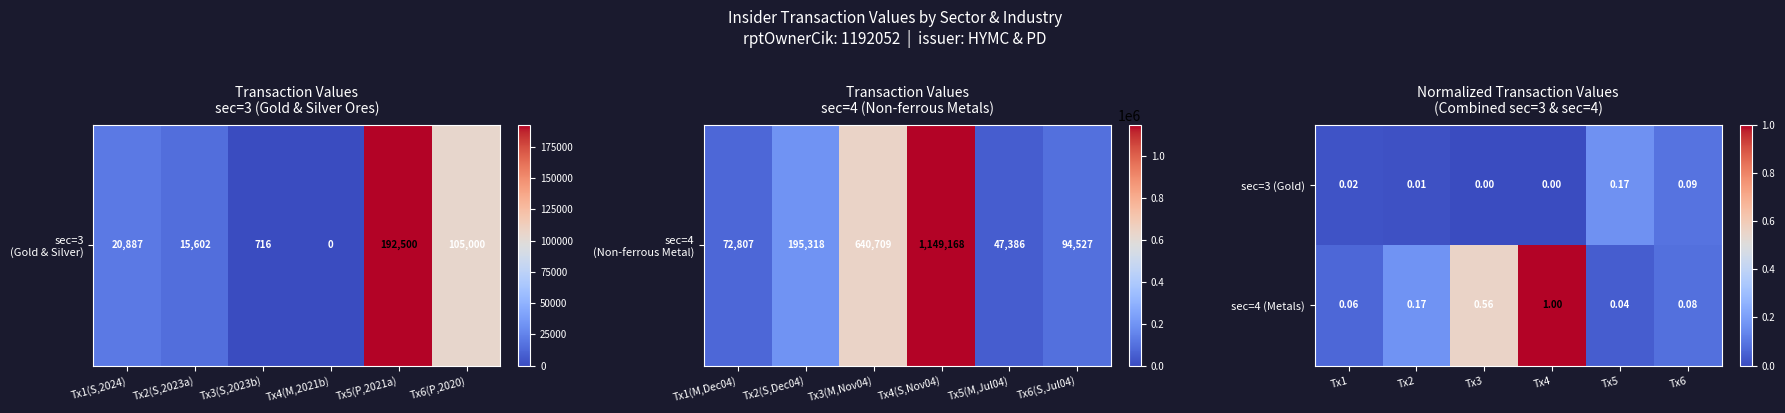

Is the value of sec=3 (Gold) at Tx1 greater than the value of sec=4 (Metals) at Tx6?

No